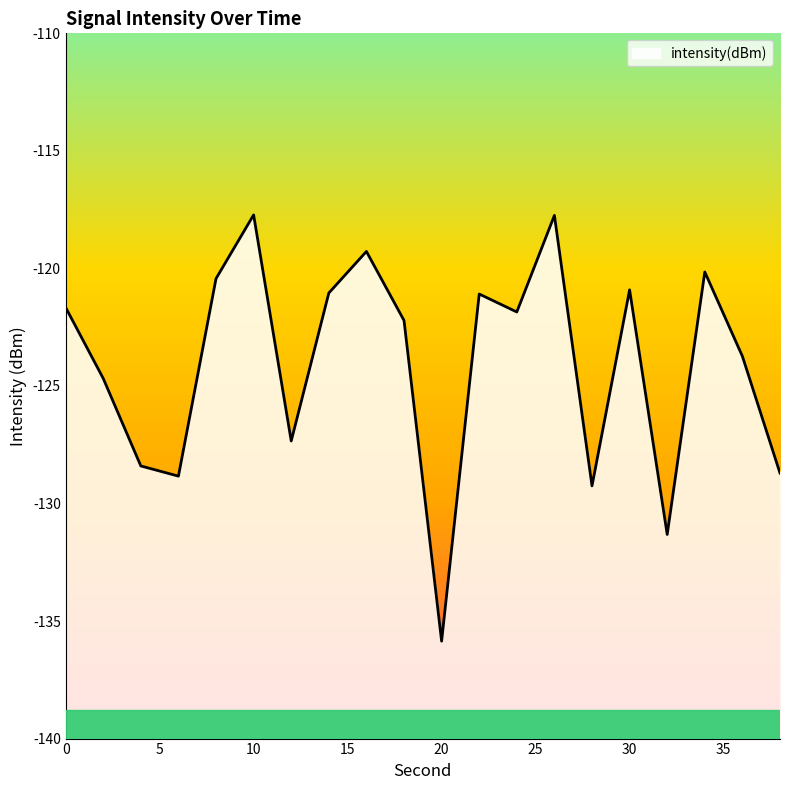

Rank the categories by value from highest to lowest.

10, 26, 16, 34, 8, 30, 14, 22, 0, 24, 18, 36, 2, 12, 4, 38, 6, 28, 32, 20